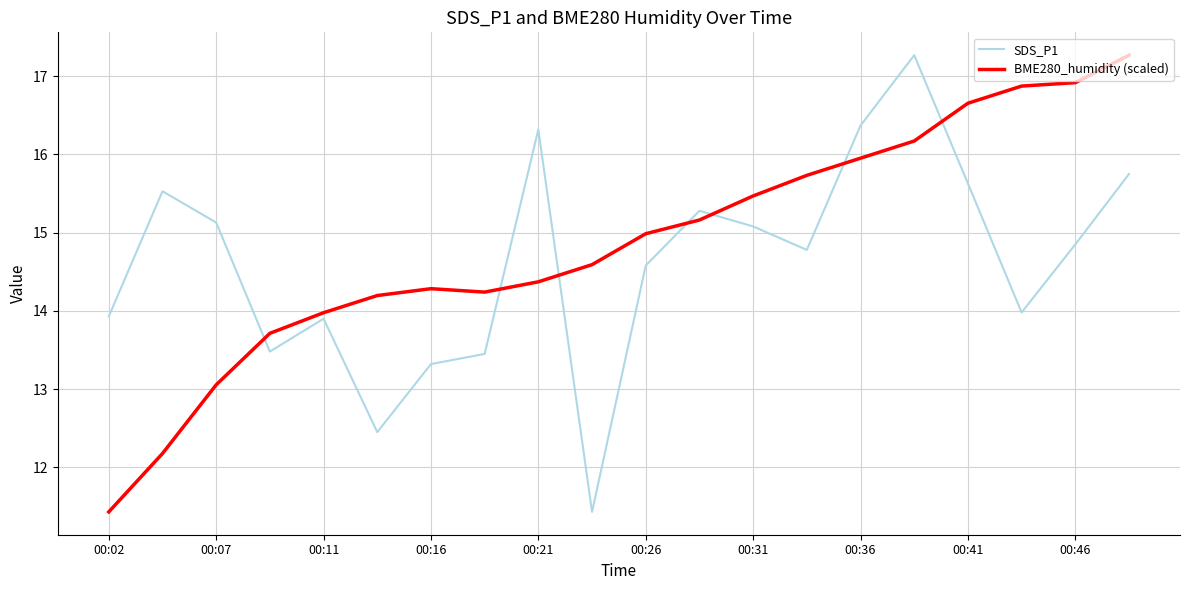

What is the maximum value for SDS_P1?

17.3